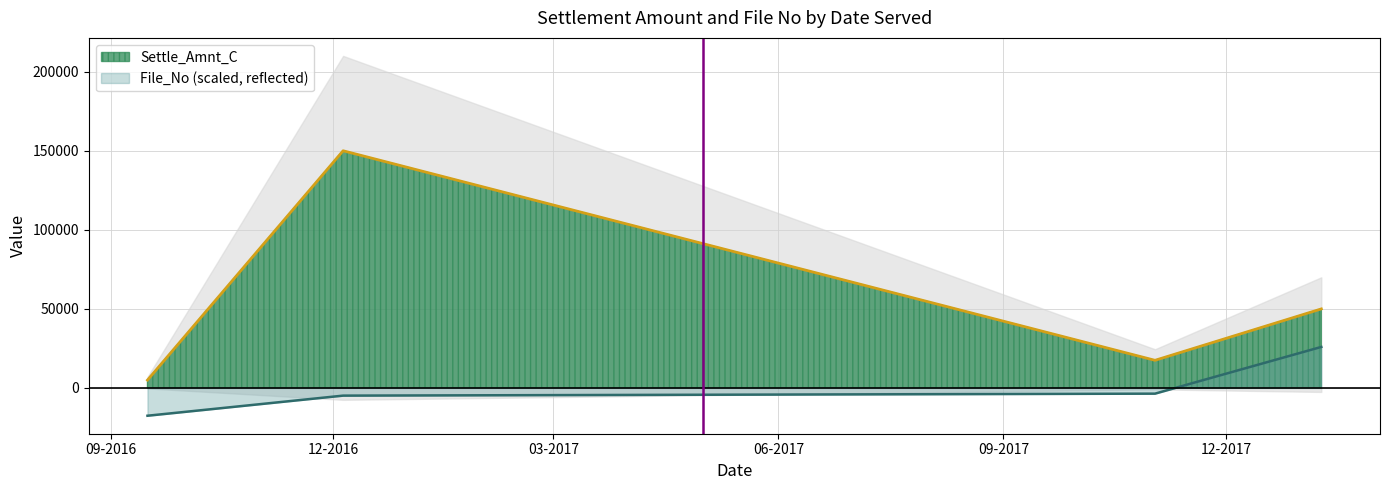

True or false: Settle_Amnt_C has a value of 32967.9 at 2018-01-09.

False